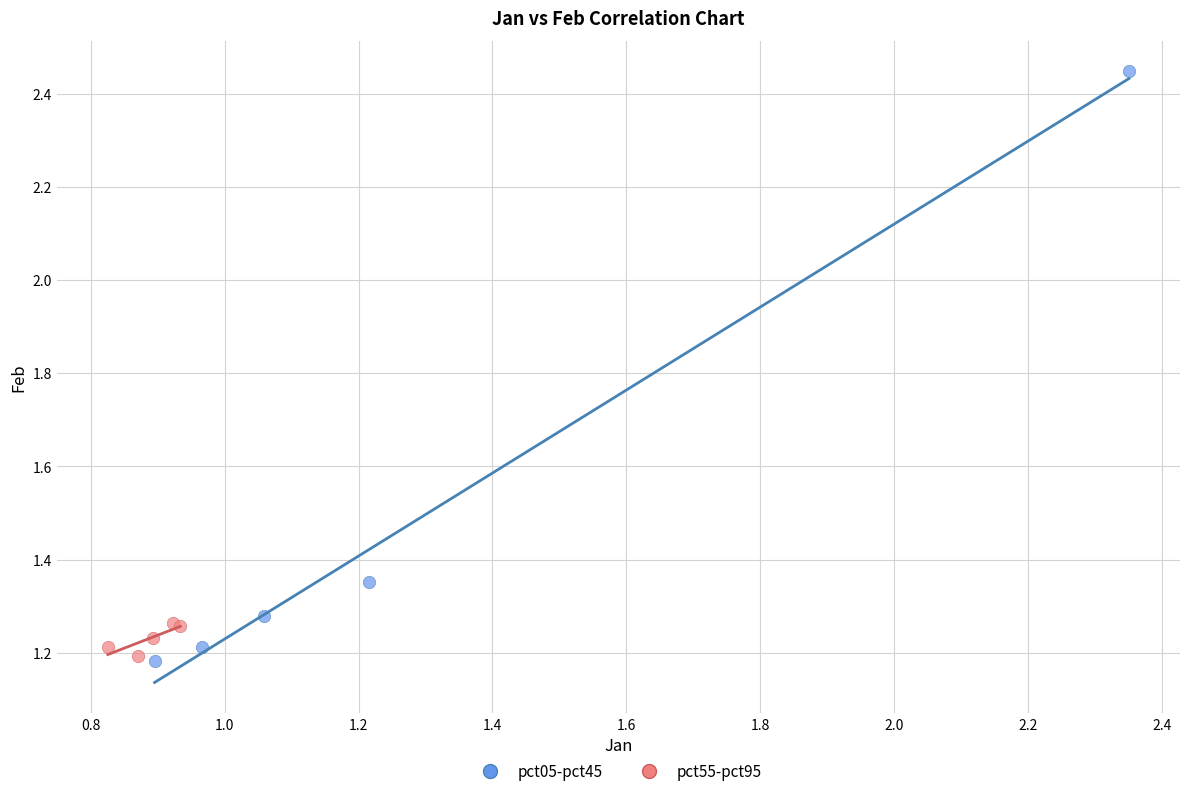

Which series has the widest spread of Y values?

pct05-pct45